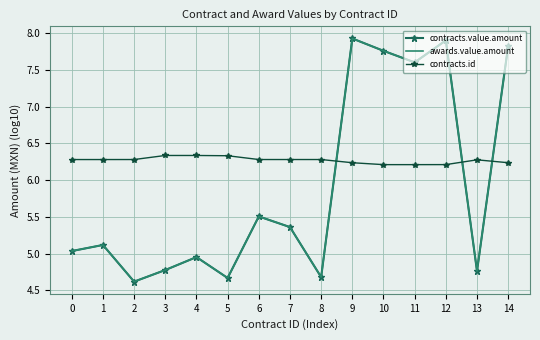

Which series has the largest range (max minus min)?

contracts.value.amount